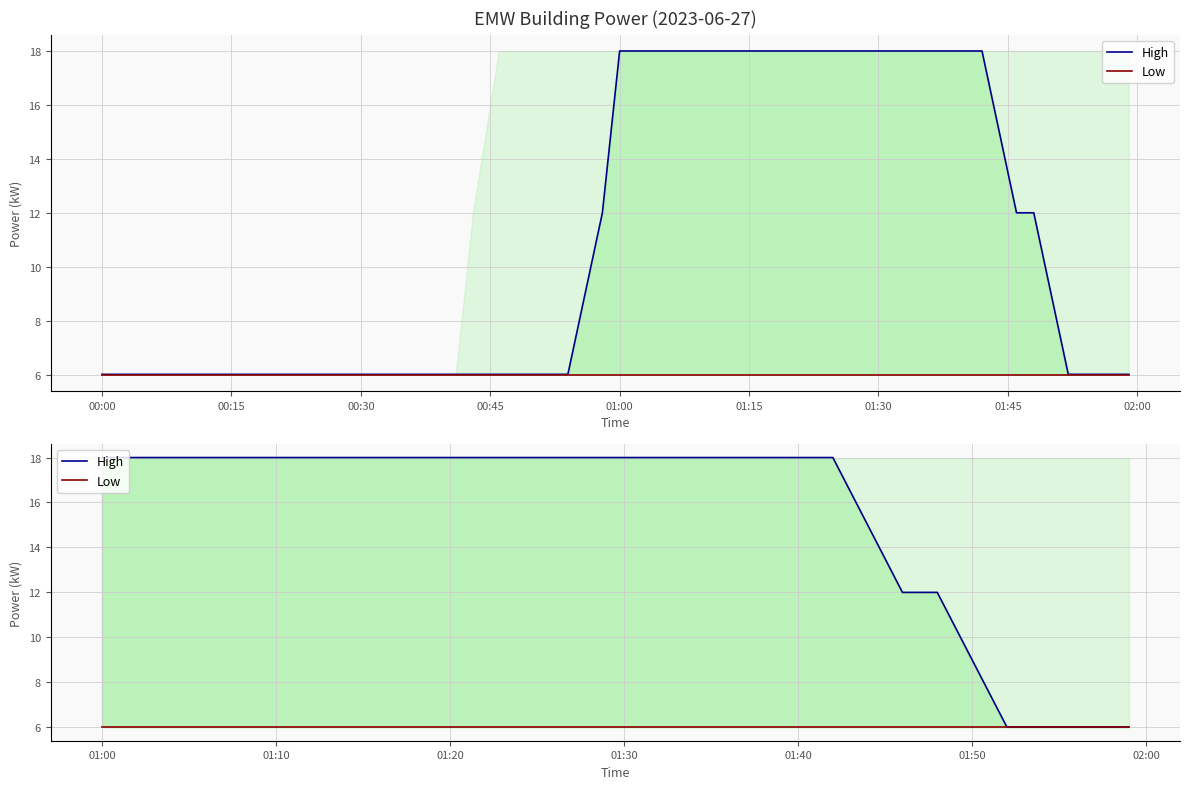

Count the number of categories in the chart.

20